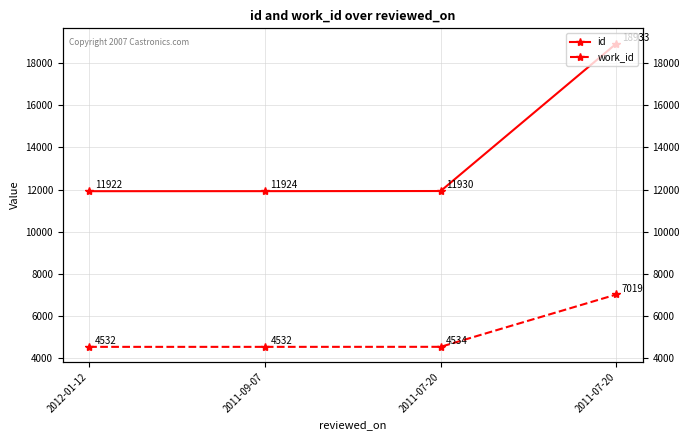

Reading left to right, what are all the values shown in this chart?

id: 11922	11924	11930	18933
work_id: 4532	4532	4534	7019